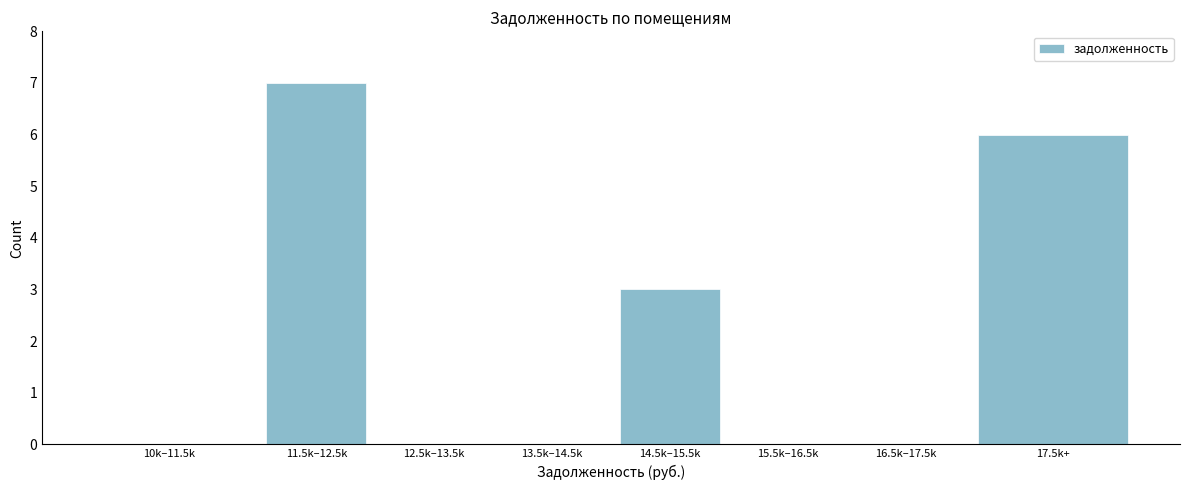

Reading left to right, what are all the values shown in this chart?

10k–11.5k=0	11.5k–12.5k=7	12.5k–13.5k=0	13.5k–14.5k=0	14.5k–15.5k=3	15.5k–16.5k=0	16.5k–17.5k=0	17.5k+=6